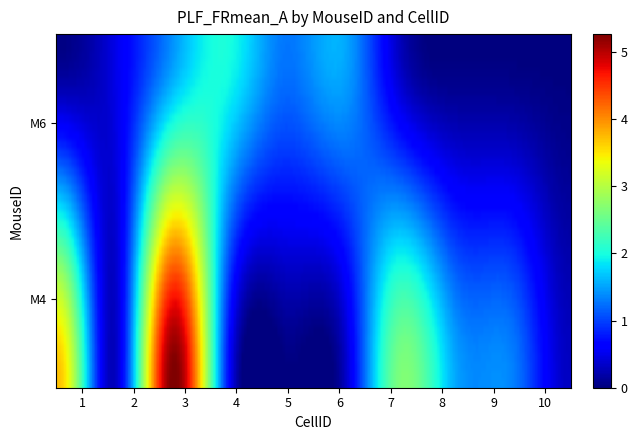

Reading left to right, extract all data points from this chart.

M4: 0=3.7	1=0.3	2=5.3	3=0.7	4=0.0	5=0.2	6=2.6	7=1.5	8=1.3	9=0.3
M6: 0=0.0	1=0.5	2=1.4	3=2.0	4=1.3	5=1.6	6=0.3	7=0.0	8=0.0	9=0.0